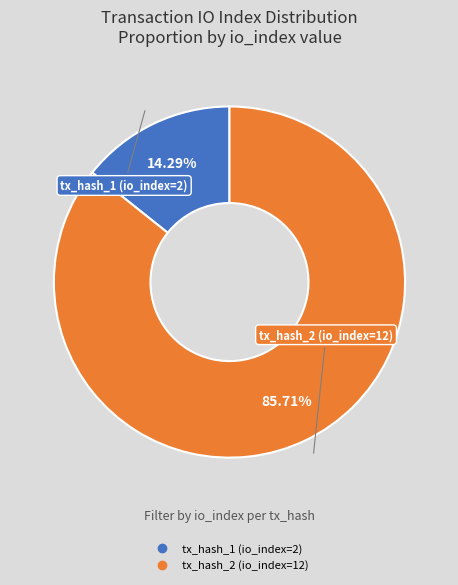

Does tx_hash_1 (io_index=2) account for over 50% of the chart?

No